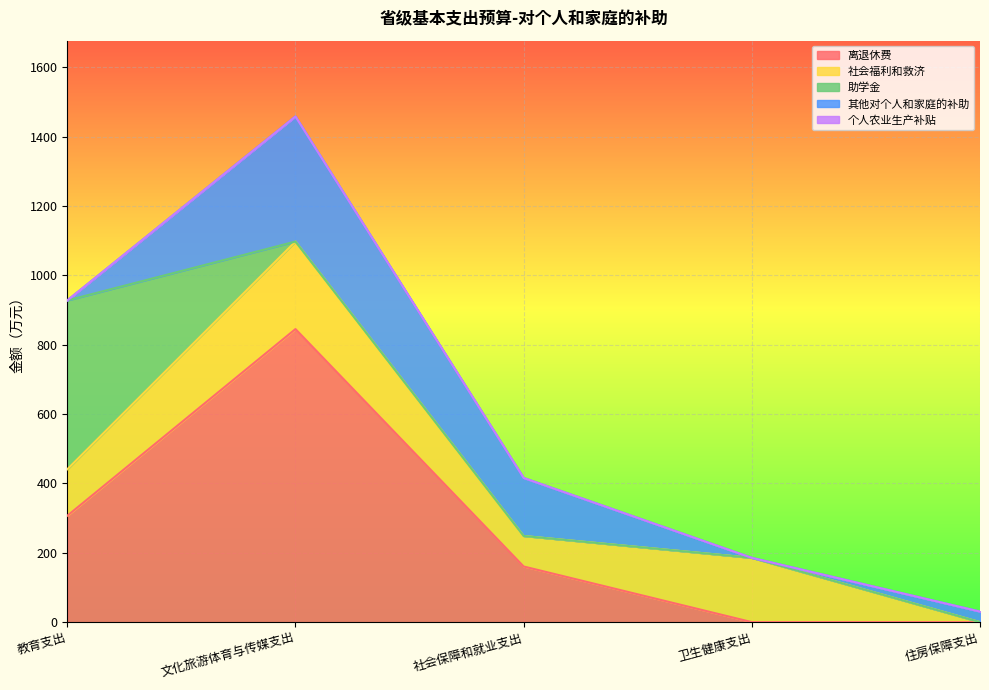

Which series has the largest range (max minus min)?

离退休费